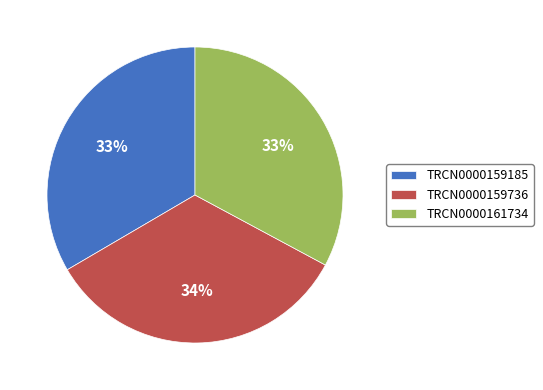

The TRCN0000159736 slice represents 48% of the pie. True or false?

False